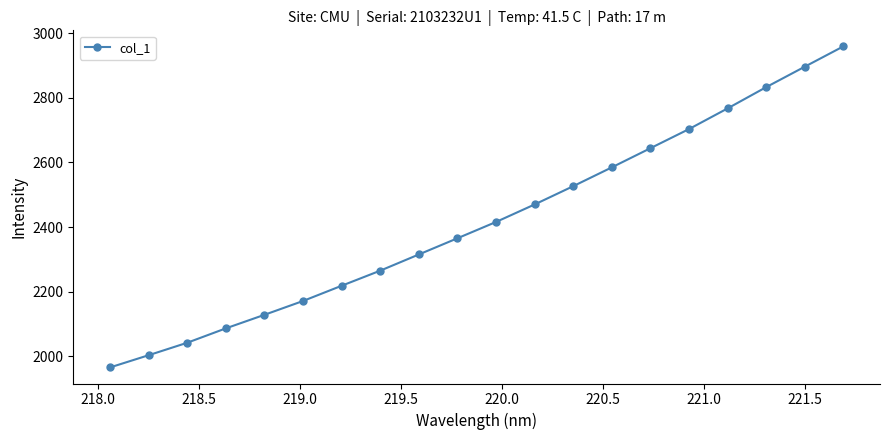

How many lines are shown in the chart?

1